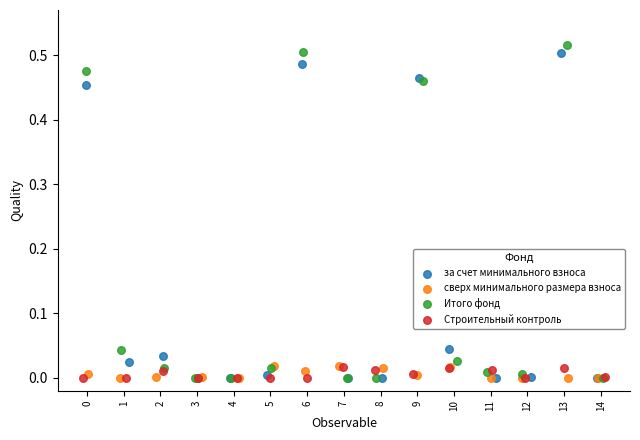

Which series has the largest Y range (max minus min)?

Итого фонд